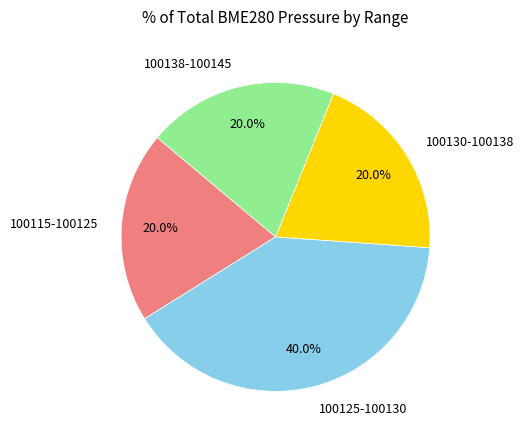

Is 100115-100125 the majority of the pie?

No